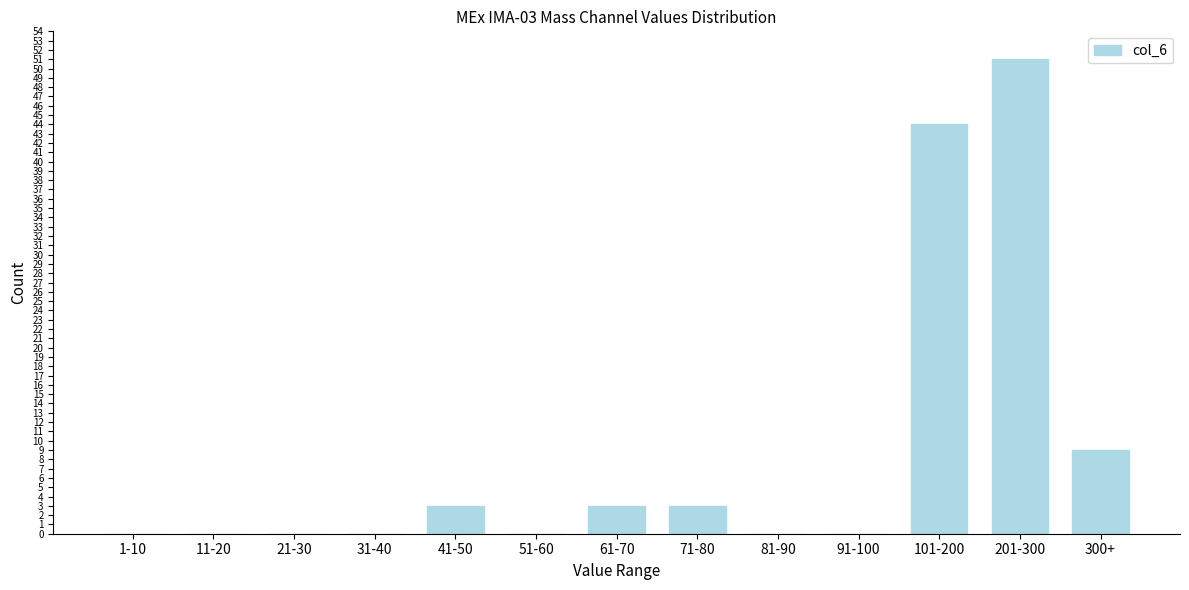

Reading right to left, extract all data points from this chart.

300+=9	201-300=51	101-200=44	91-100=0	81-90=0	71-80=3	61-70=3	51-60=0	41-50=3	31-40=0	21-30=0	11-20=0	1-10=0